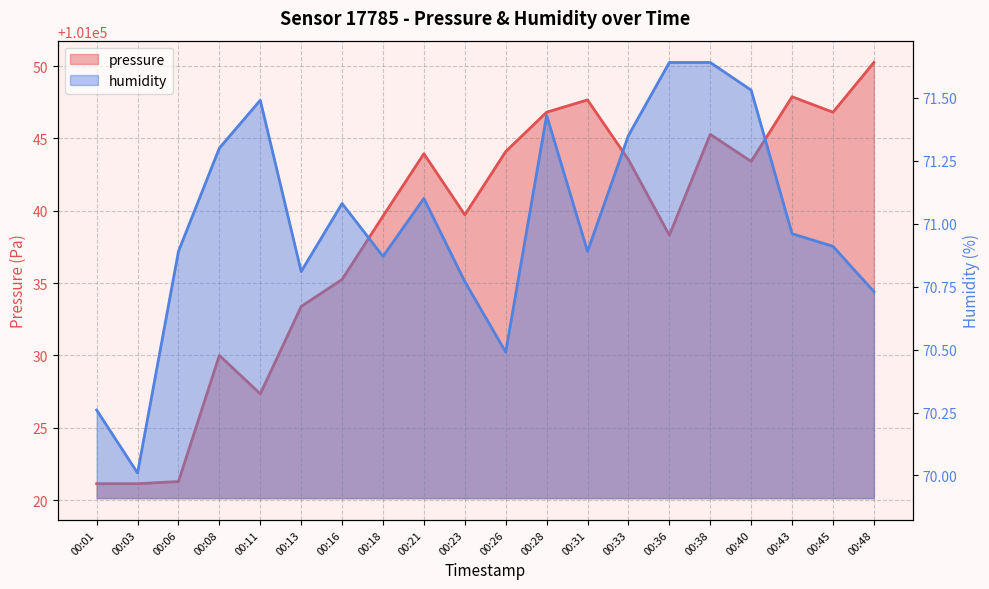

The humidity series shows 96.8 at 00:08. True or false?

False